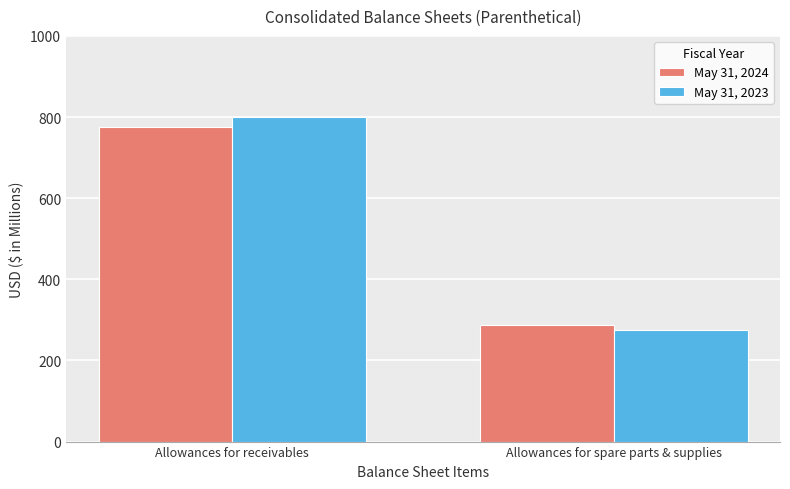

How many bars are there in total?

4